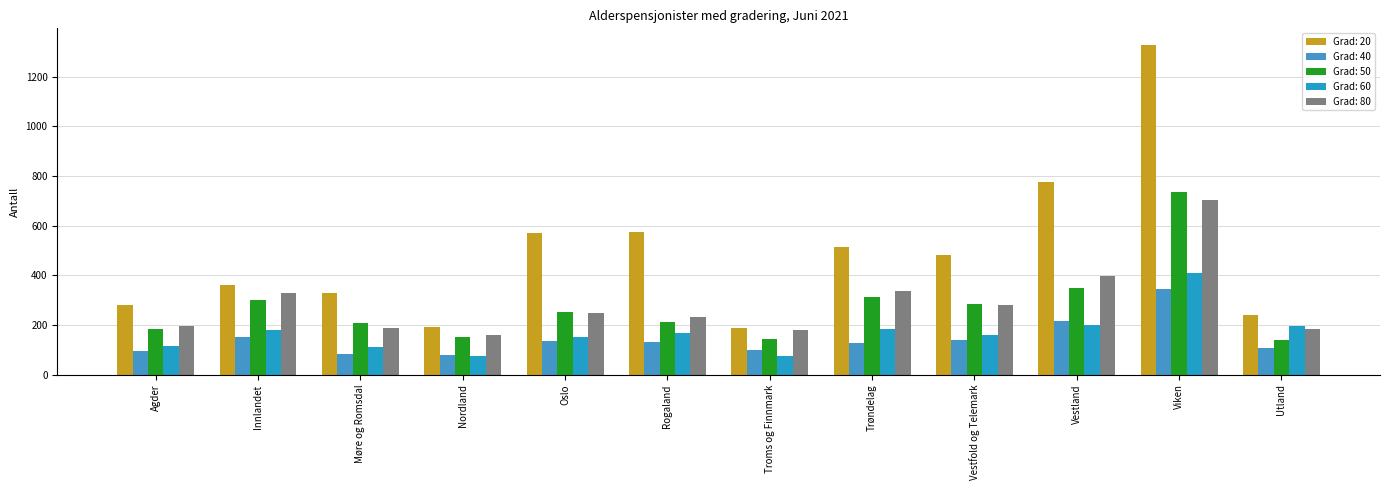

The Grad: 60 series shows 179 at Innlandet. True or false?

True